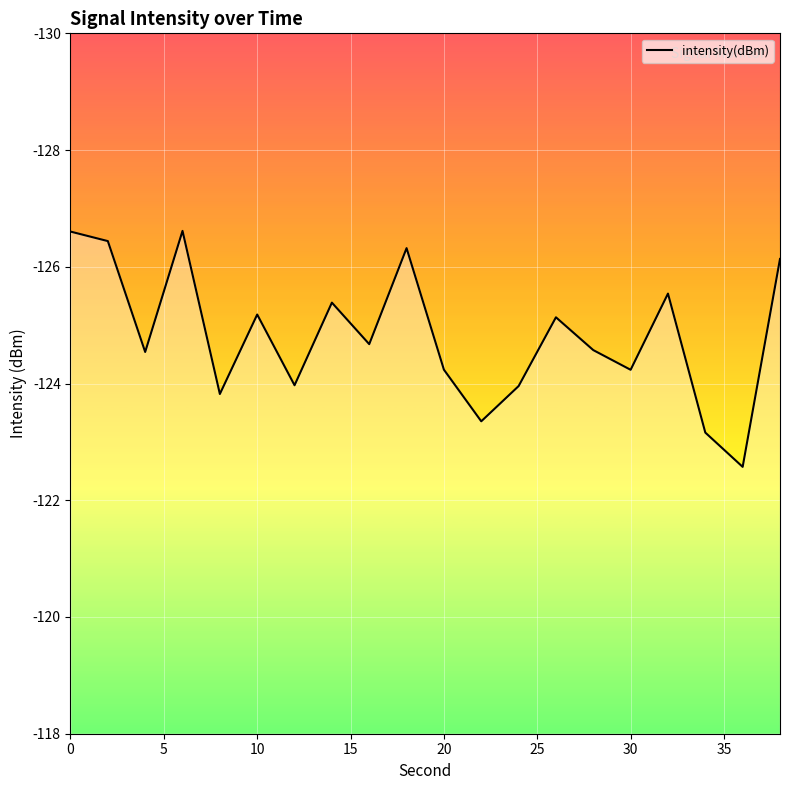

What is the difference between the maximum and second lowest values?

4.0